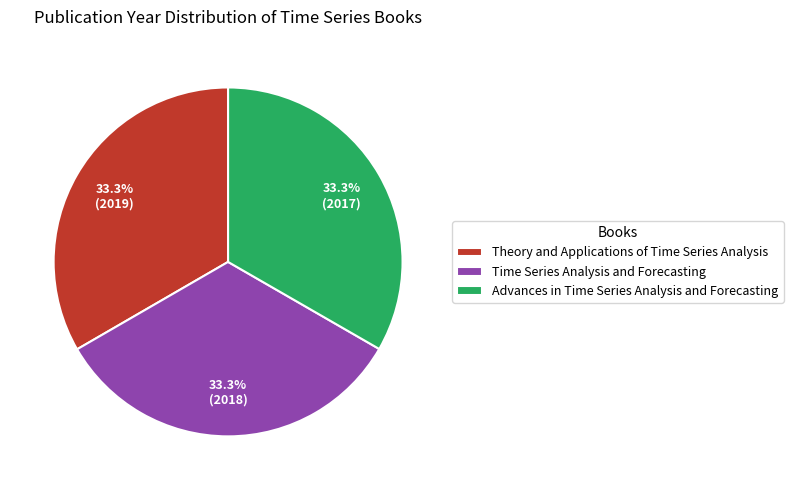

Does any single category account for the majority?

No